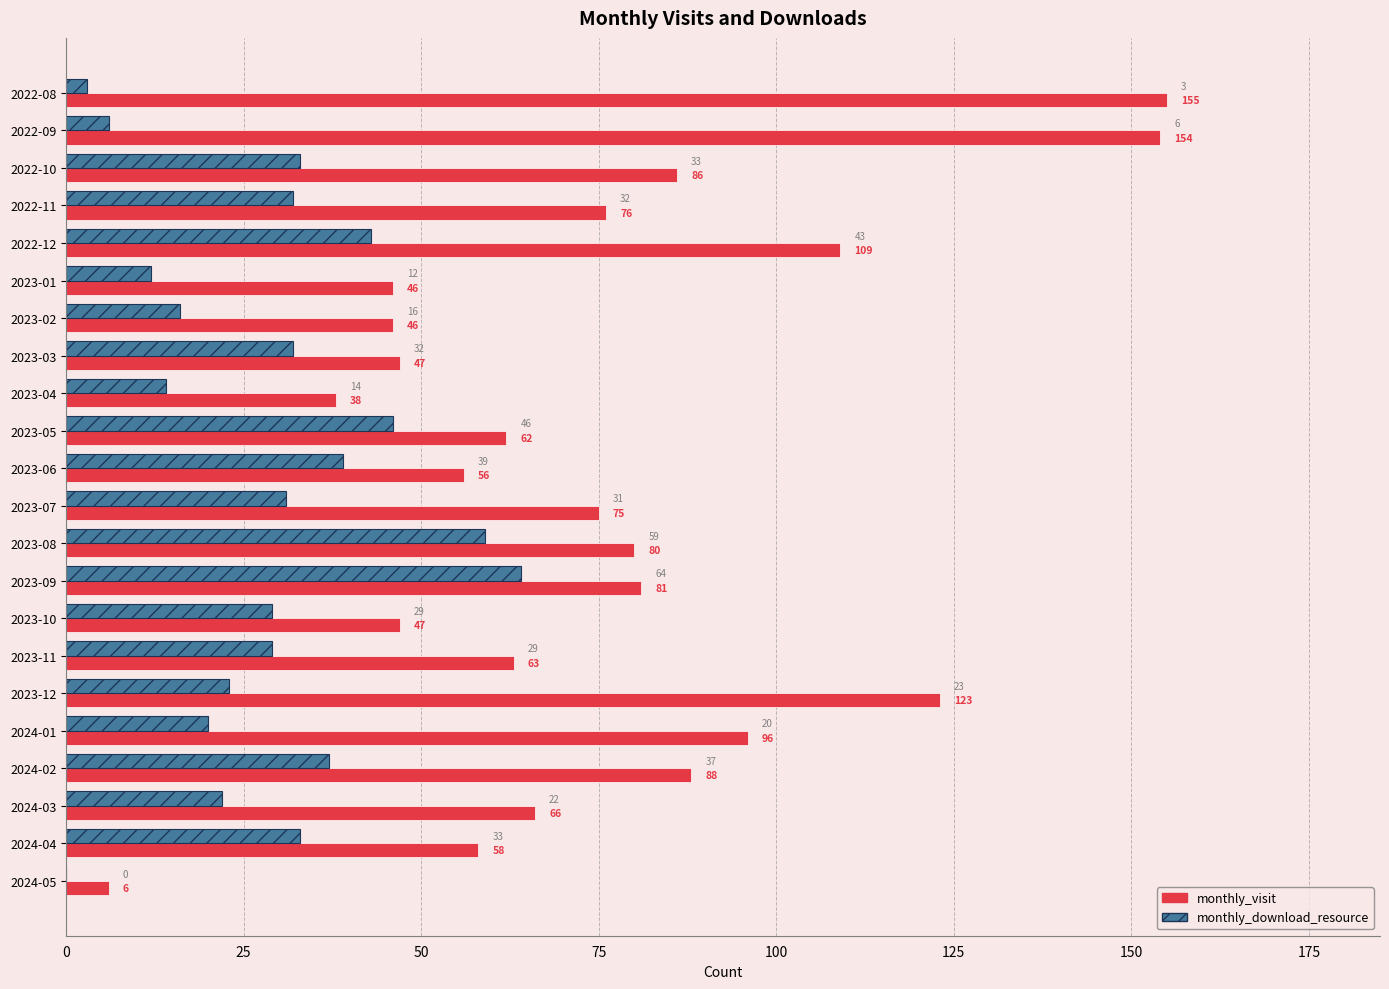

Which series has the largest range (max minus min)?

monthly_visit